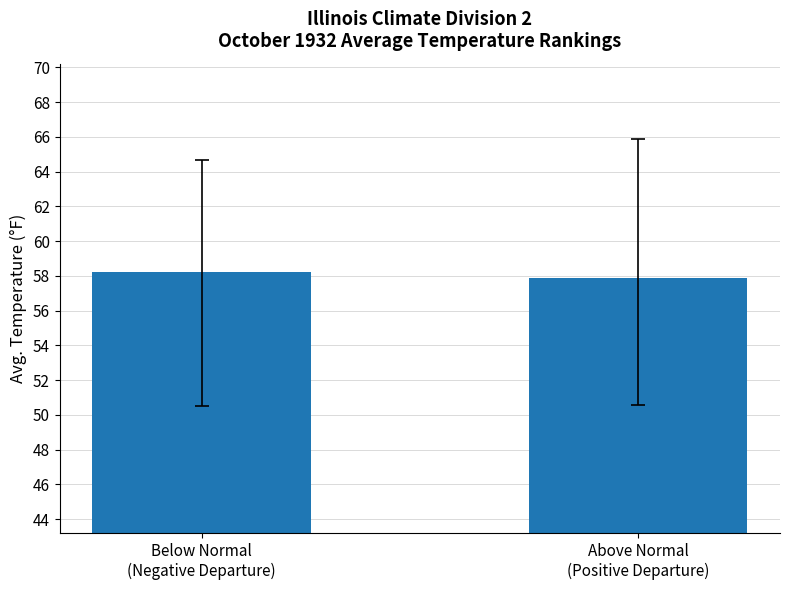

How many values are below 58?

1